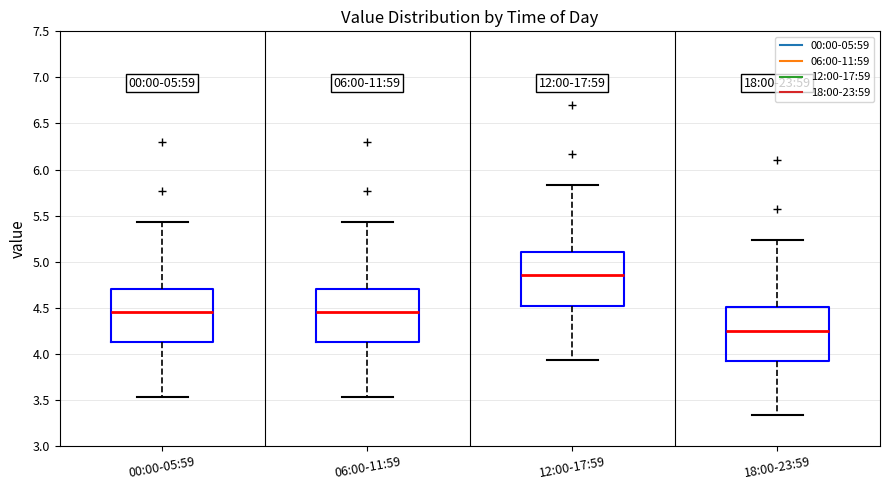

Which box has the lowest median line?

18:00-23:59